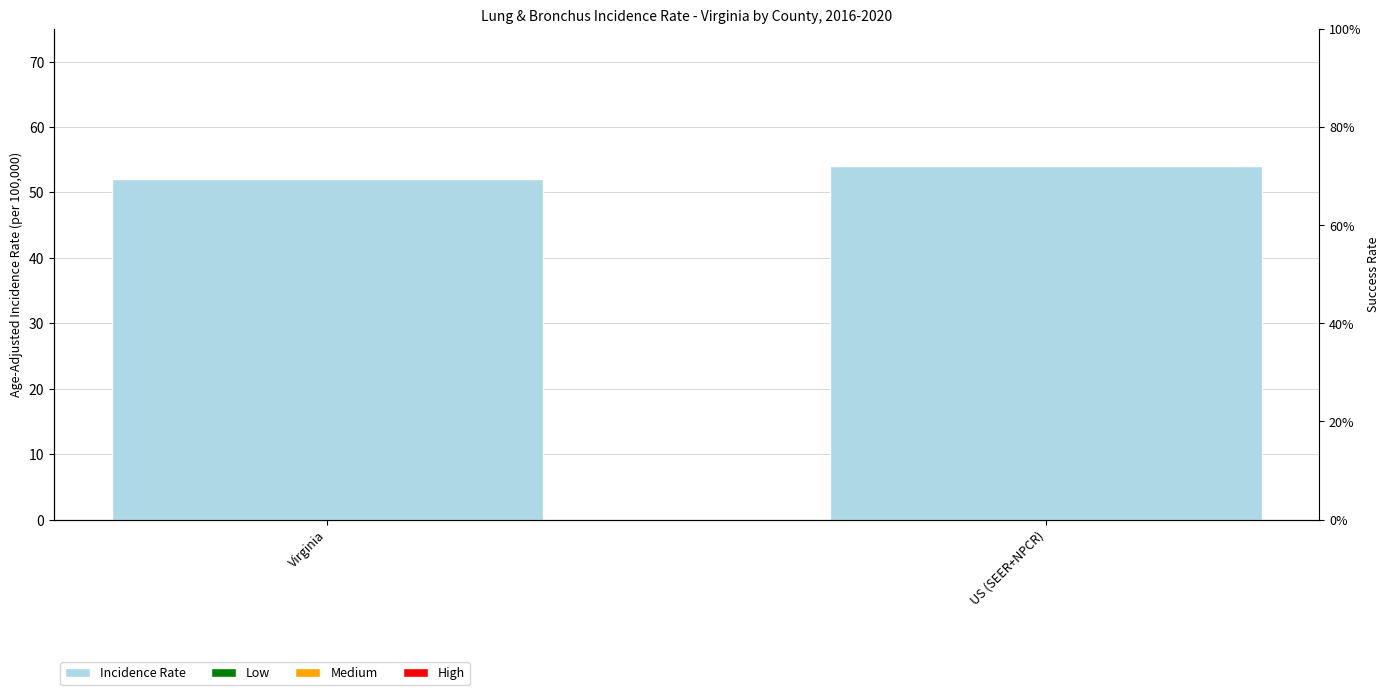

Read the value at US (SEER+NPCR).

54.0